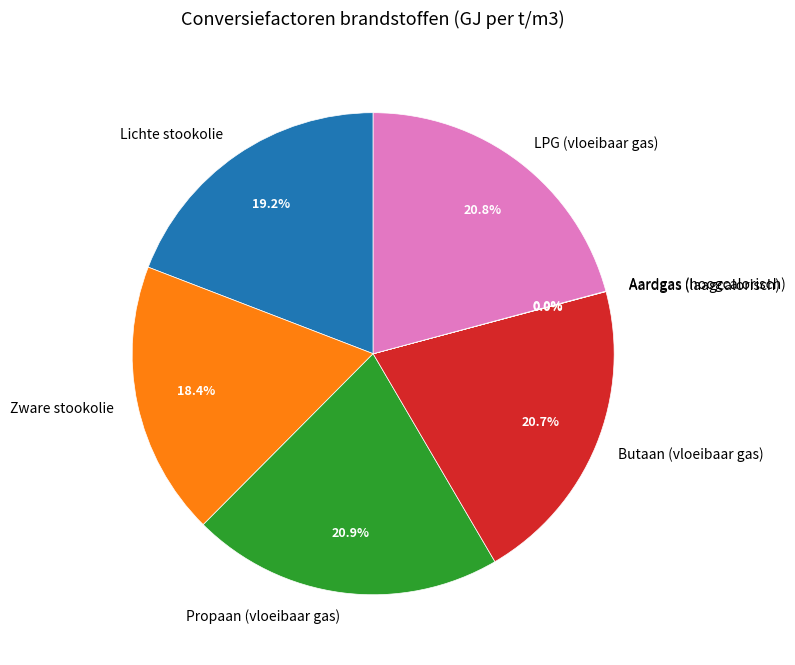

To the nearest percent, what portion does Propaan (vloeibaar gas) represent?

21%